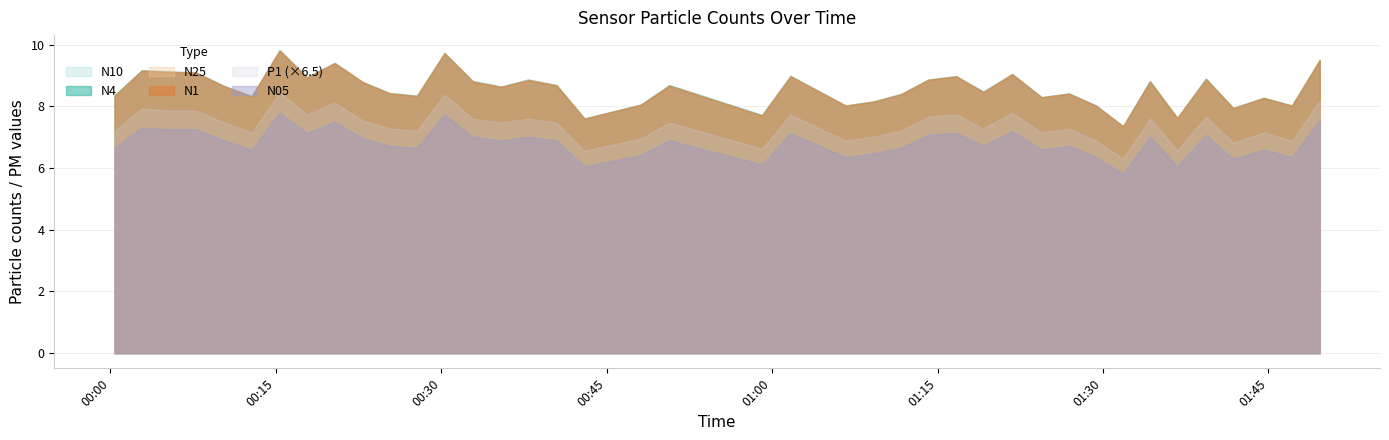

Is the value of N1 at 37 greater than the value of N25 at 3?

No